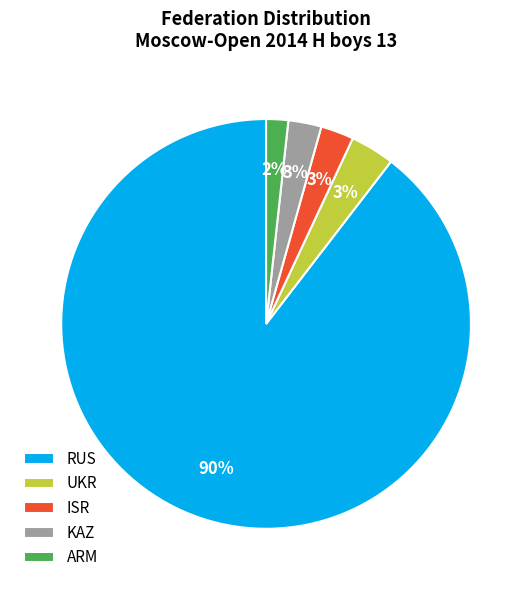

The RUS slice represents 77% of the pie. True or false?

False